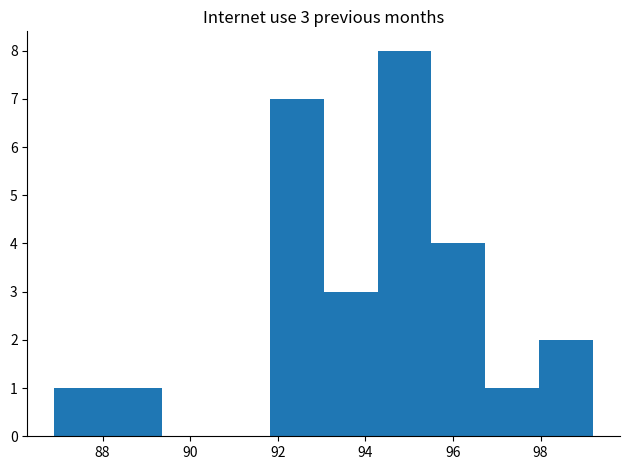

Which range on the x-axis has the tallest bar?

94.2 to 95.6